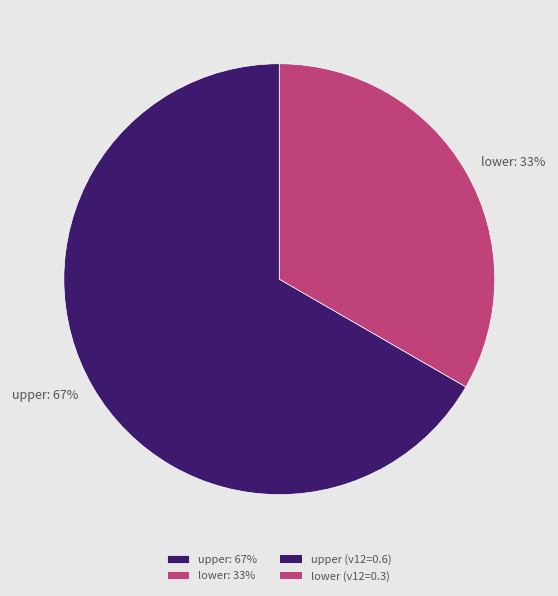

Which slice is the smallest?

lower